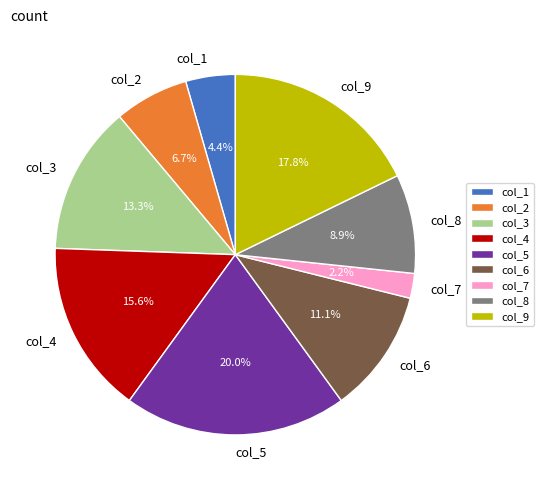

Rank the categories by value from lowest to highest.

col_7, col_1, col_2, col_8, col_6, col_3, col_4, col_9, col_5